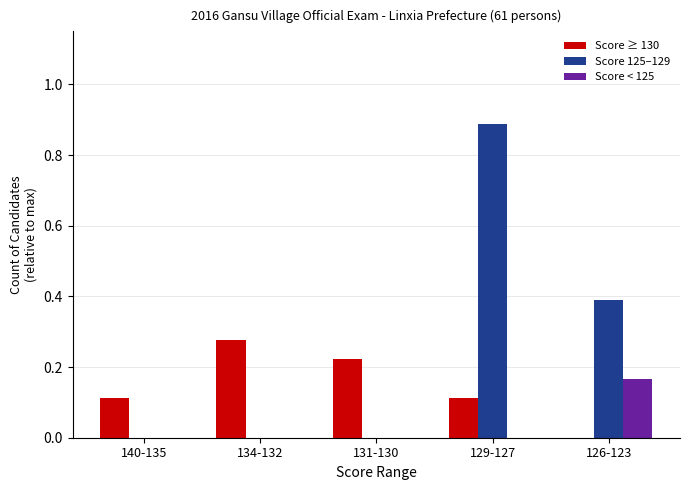

The value of Score ≥ 130 at 129-127 is 0.1. True or false?

True